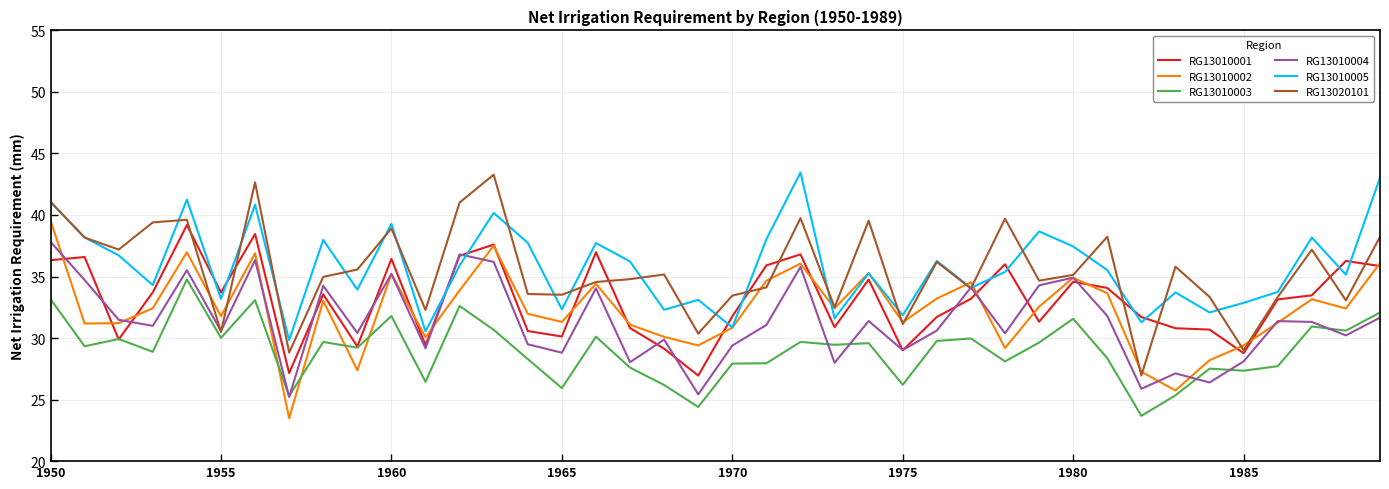

What are all the series names shown in the legend?

RG13010001, RG13010002, RG13010003, RG13010004, RG13010005, RG13020101